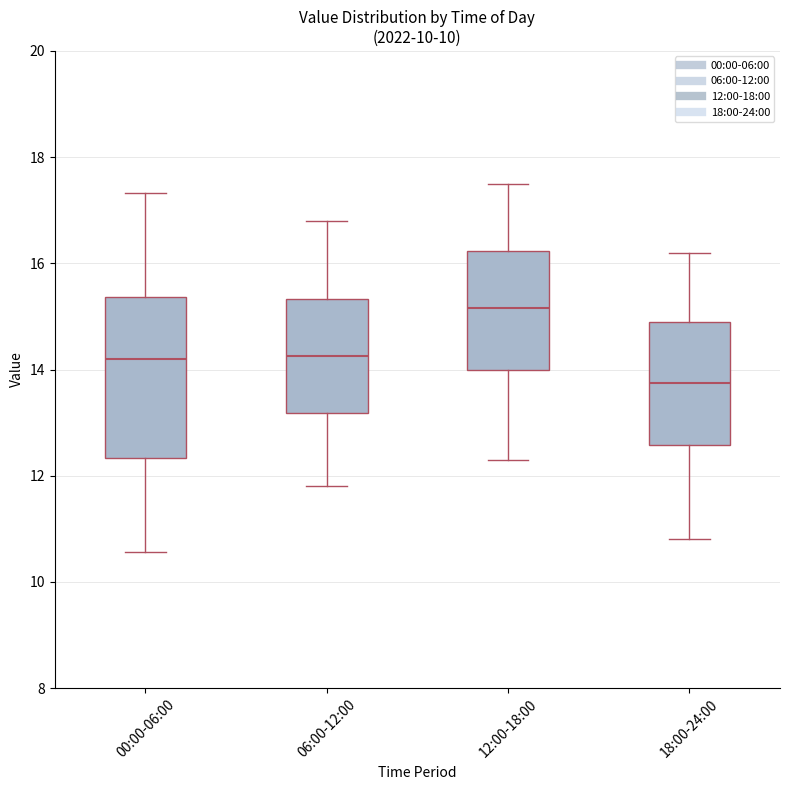

Reading left to right, read every box against the y-axis: the position of its median line, the range the box covers, and the ends of its whiskers. The values are not printed on the chart, so give them approximately, as read against the axis.

00:00-06:00: median 14.2, box 12.4 to 15.4, whiskers 10.6 to 17.4
06:00-12:00: median 14.2, box 13.2 to 15.4, whiskers 11.8 to 16.8
12:00-18:00: median 15.2, box 14.0 to 16.2, whiskers 12.4 to 17.6
18:00-24:00: median 13.8, box 12.6 to 15.0, whiskers 10.8 to 16.2